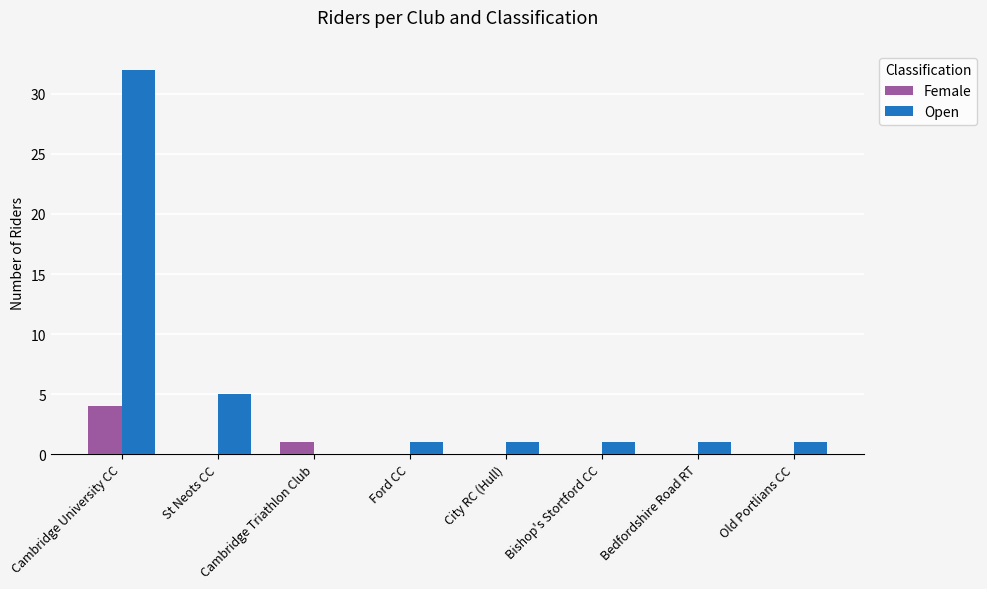

Which label corresponds to the largest value in the chart?

Cambridge University CC